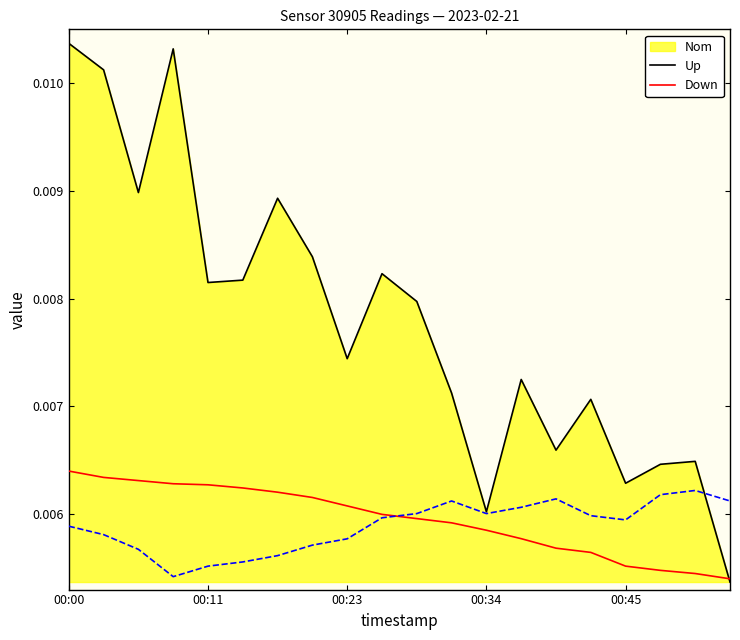

Which series has the largest total across all categories?

Nom